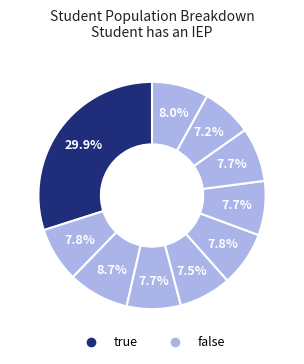

Count the number of slices in the pie.

10